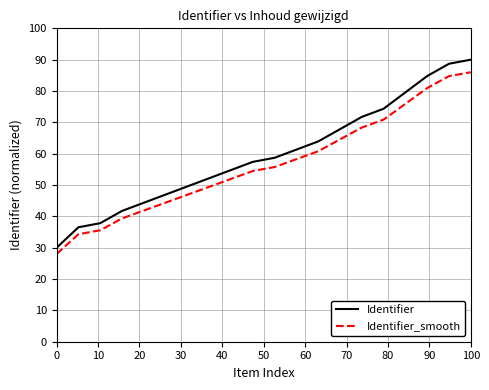

What is the maximum value shown in the chart?

90.0